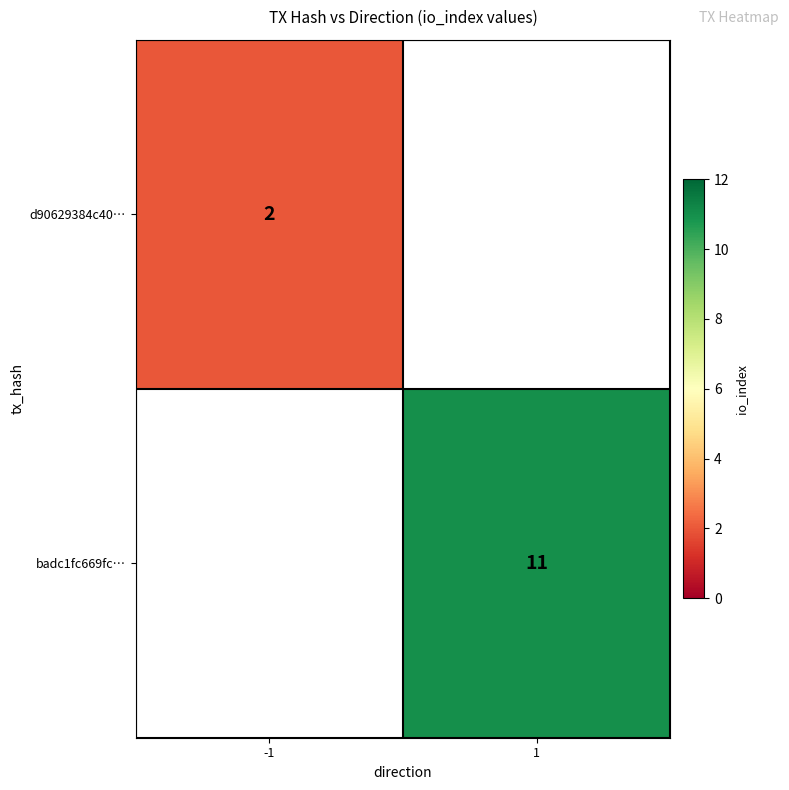

The value of badc1fc669fc… at 1 is 11. True or false?

True